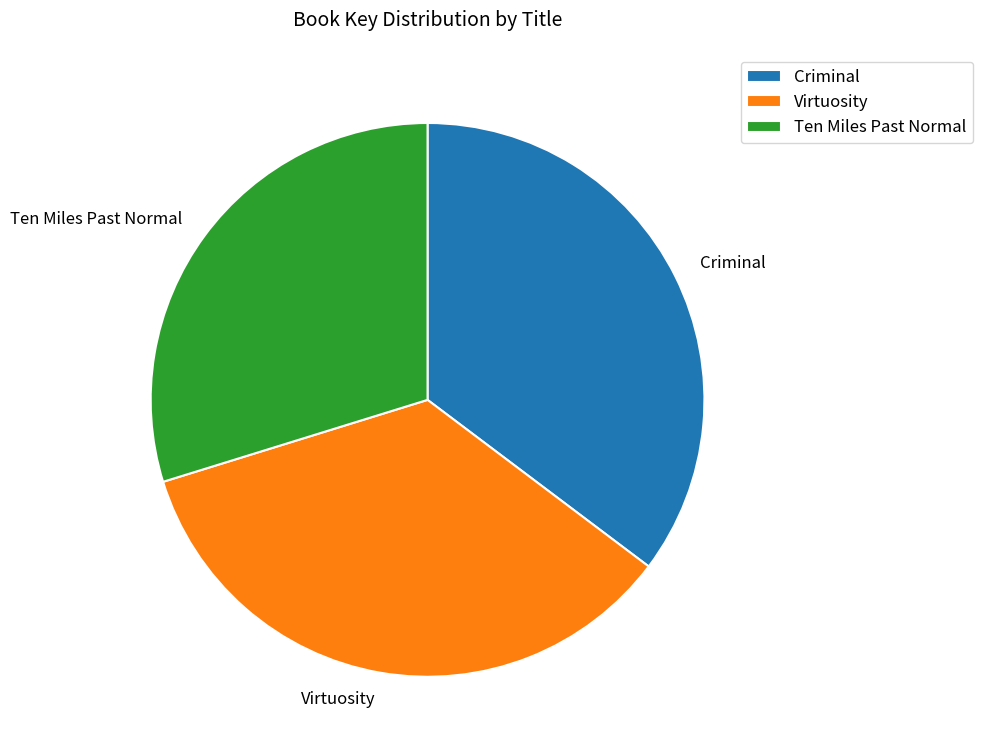

Is Criminal the majority of the pie?

No